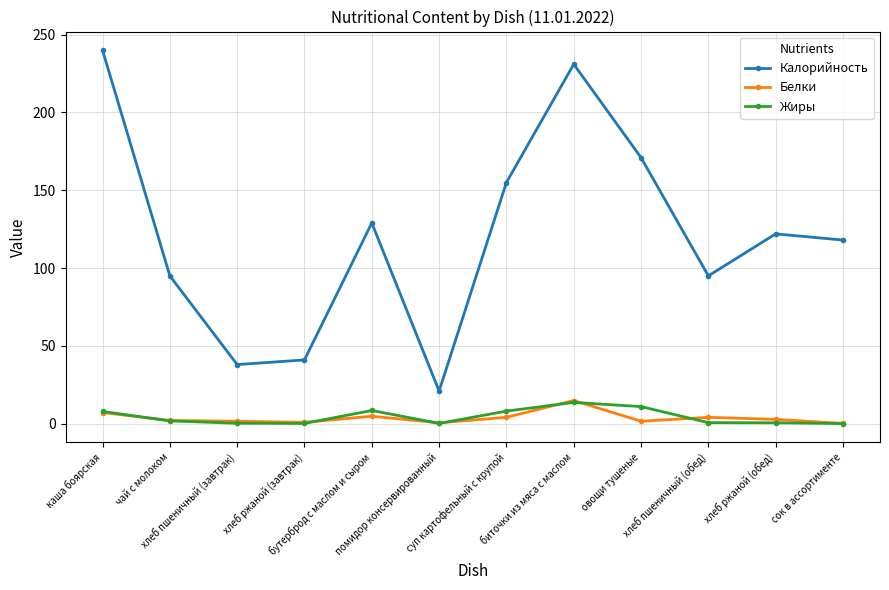

True or false: Белки and Калорийность cross at least once.

False